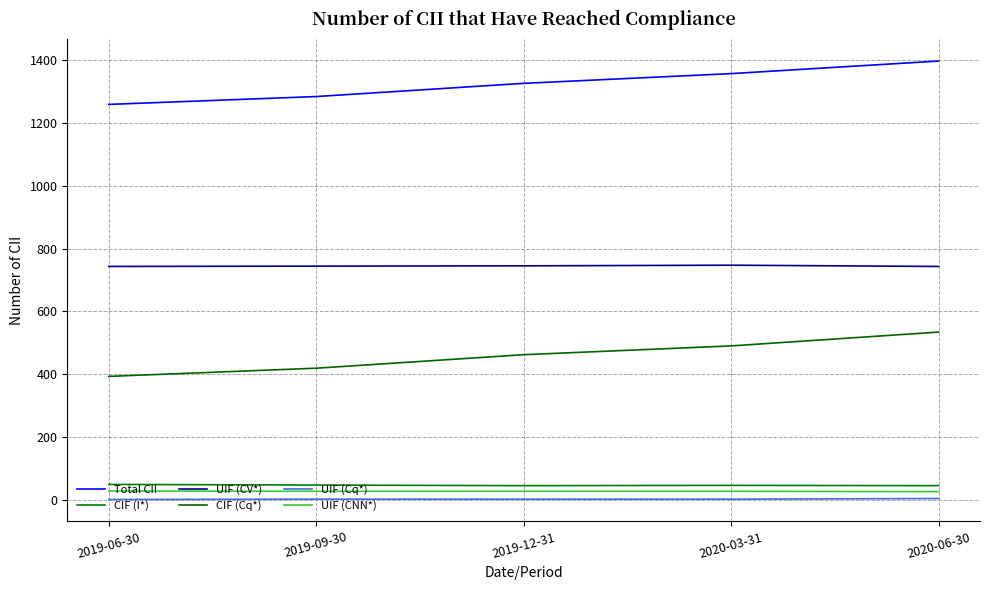

Is this an area chart (filled region under the line)?

No